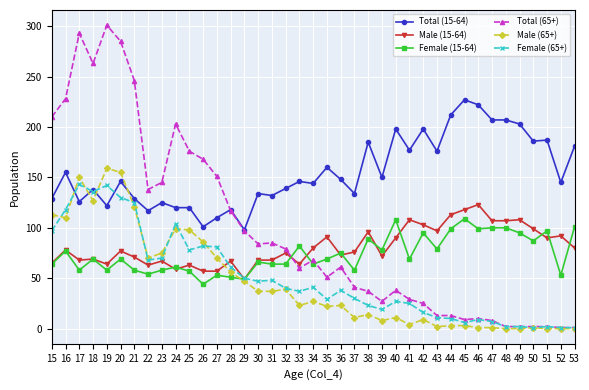

Between 45 and 48, which series saw the biggest shift?

Total (15-64)